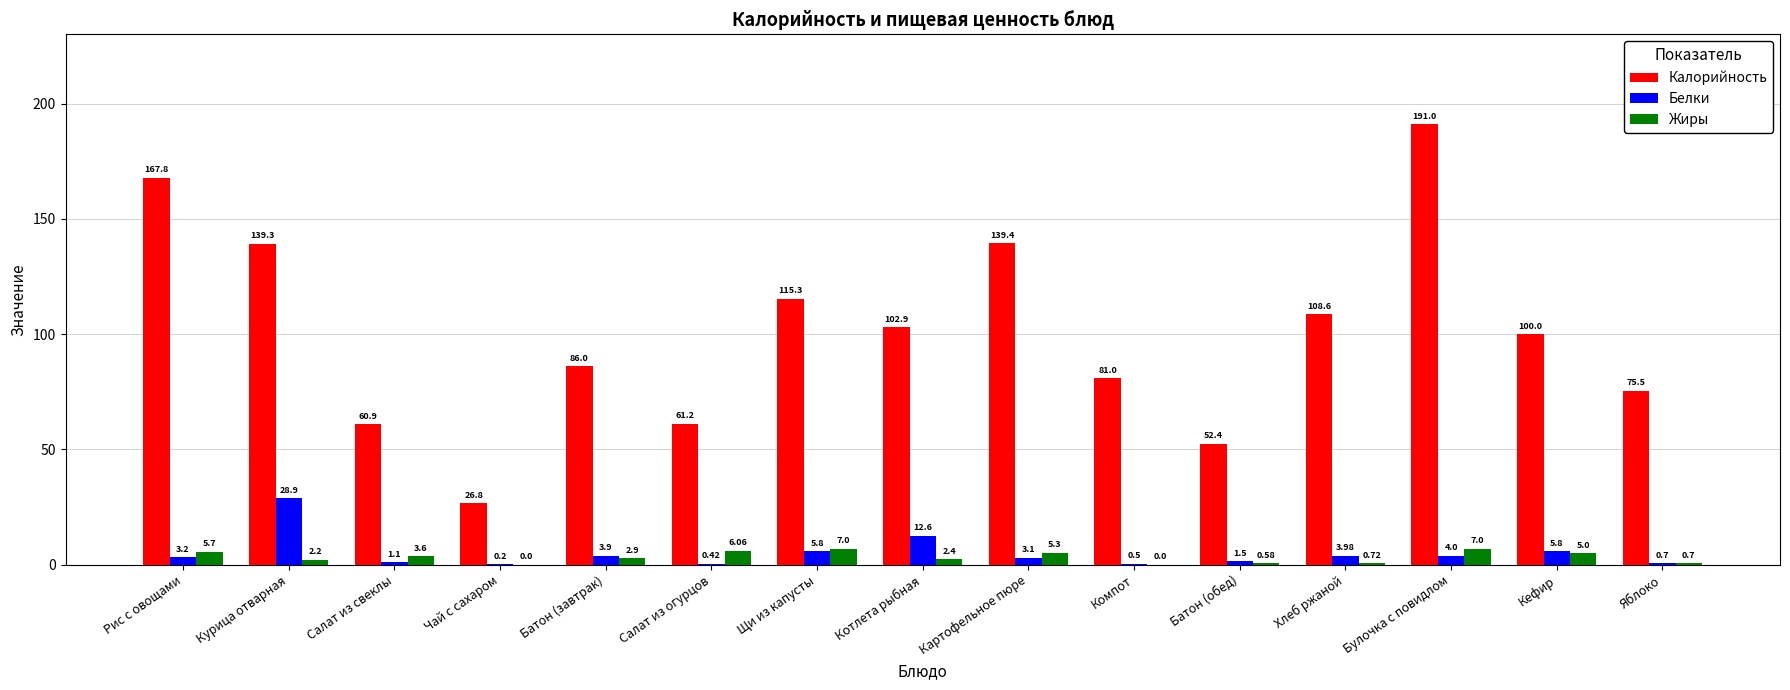

What is the sum of all Жиры values?

49.2